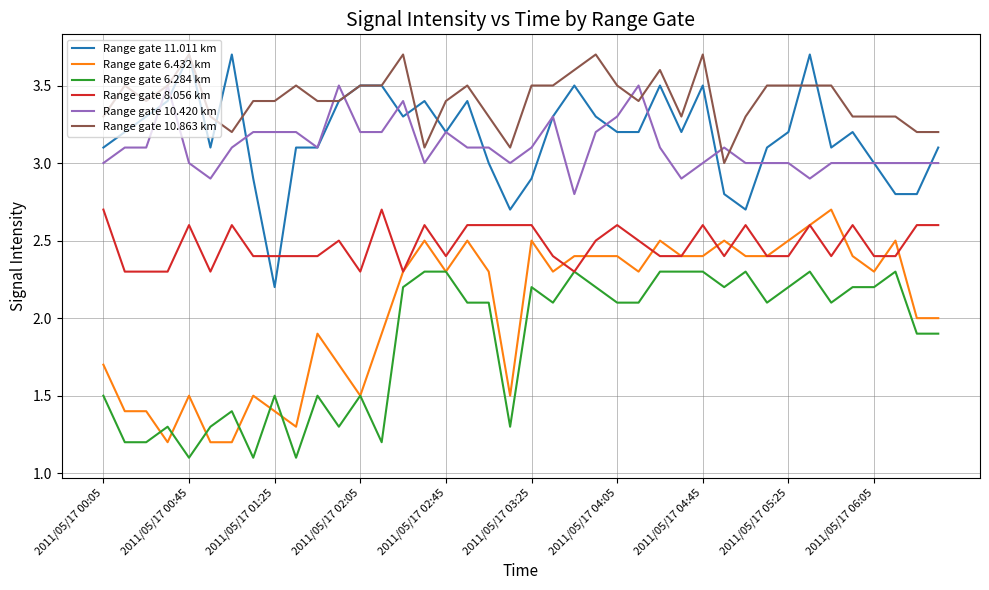

Which series has the largest total across all categories?

Range gate 10.863 km